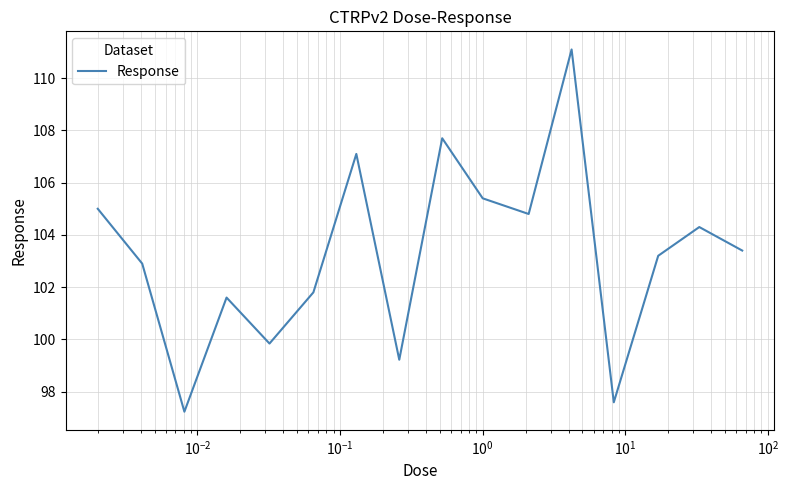

What is the sum of all values?

1652.2